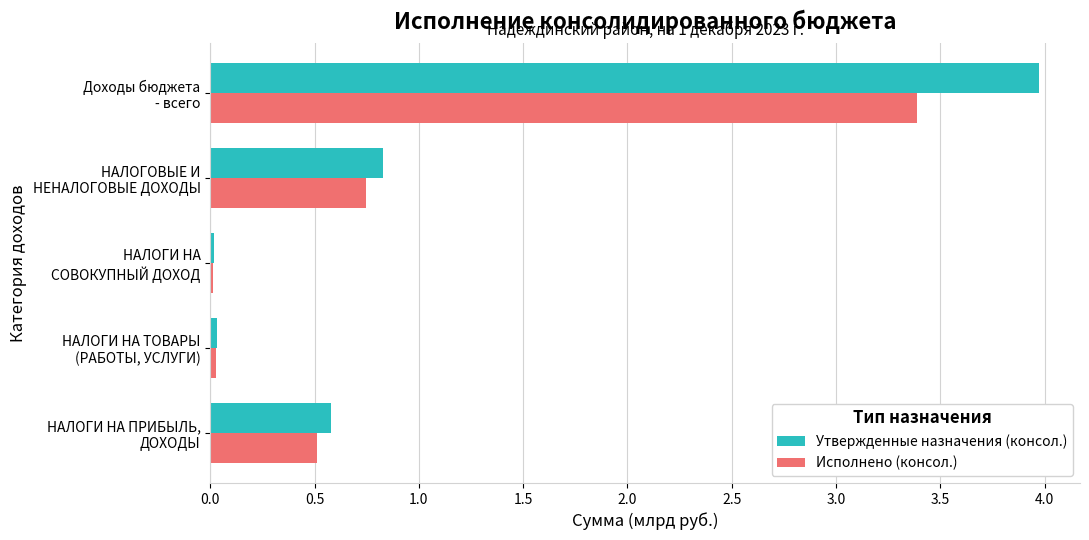

What is the maximum value shown in the chart?

4.0